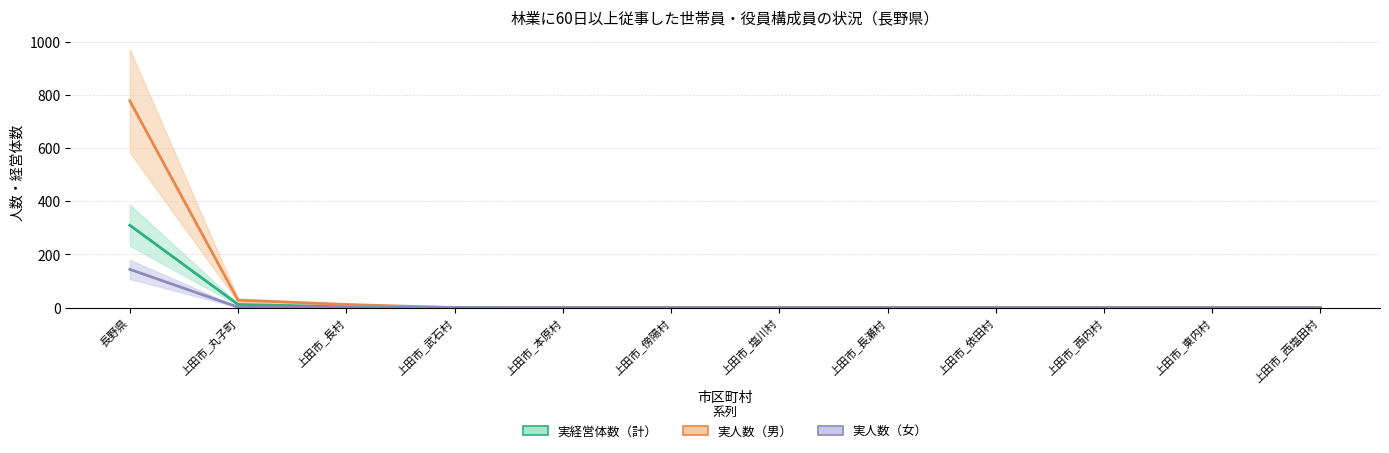

What position from the left is 上田市_東内村?

11